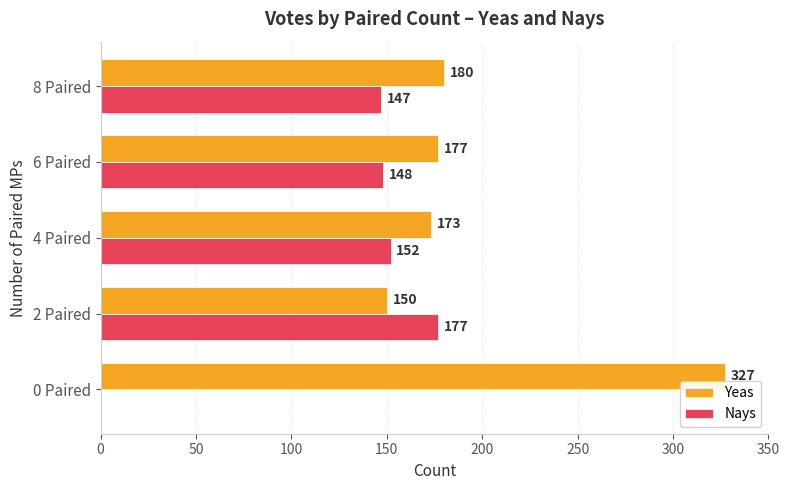

What is the sum of the Yeas values at 8 Paired and 0 Paired?

507